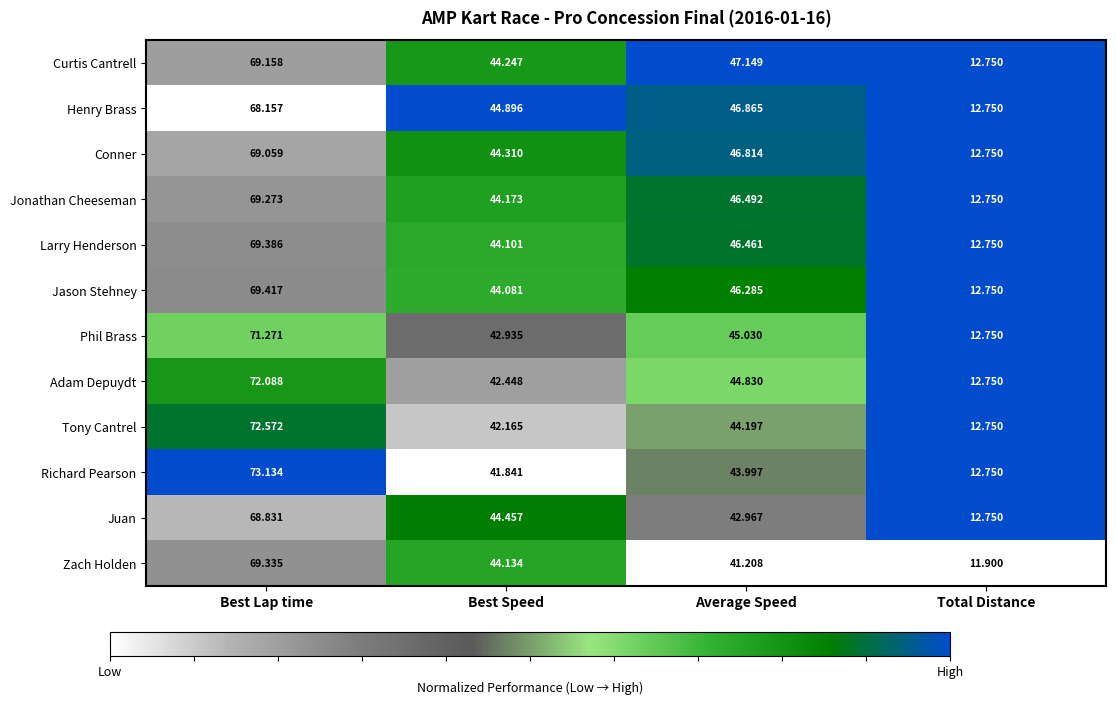

At which category is the sum across all series the highest?

Best Lap time